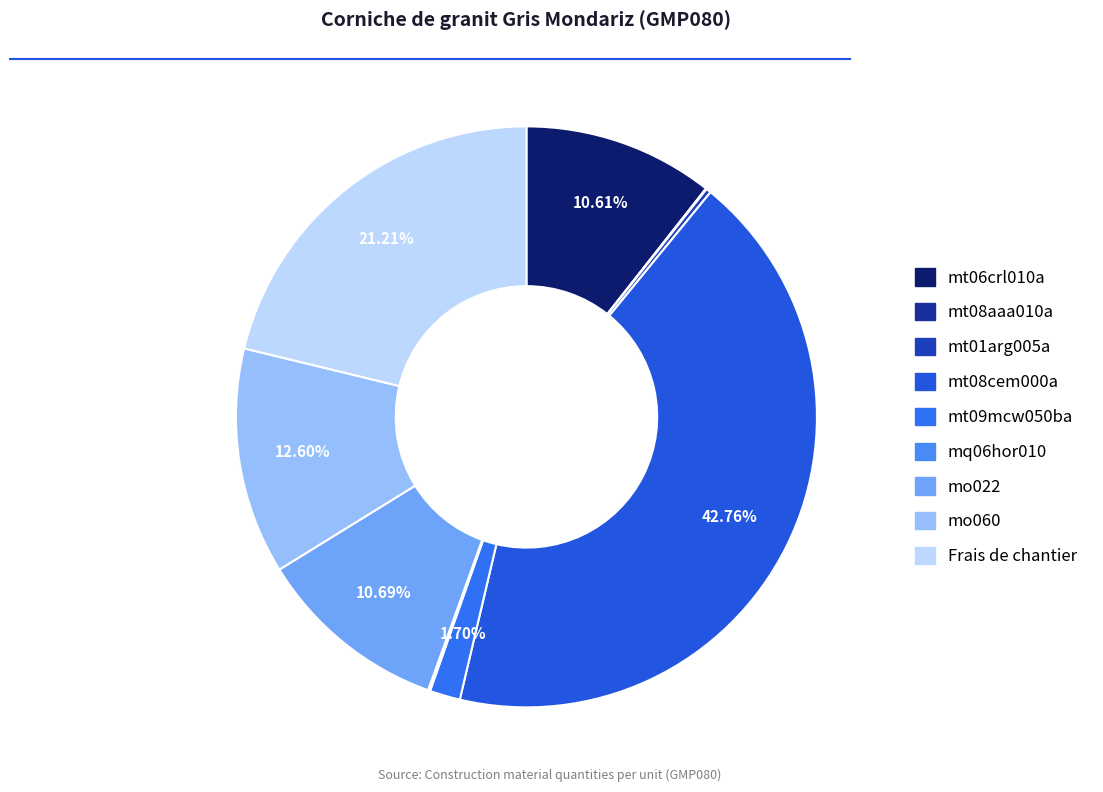

Does any single category account for the majority?

No